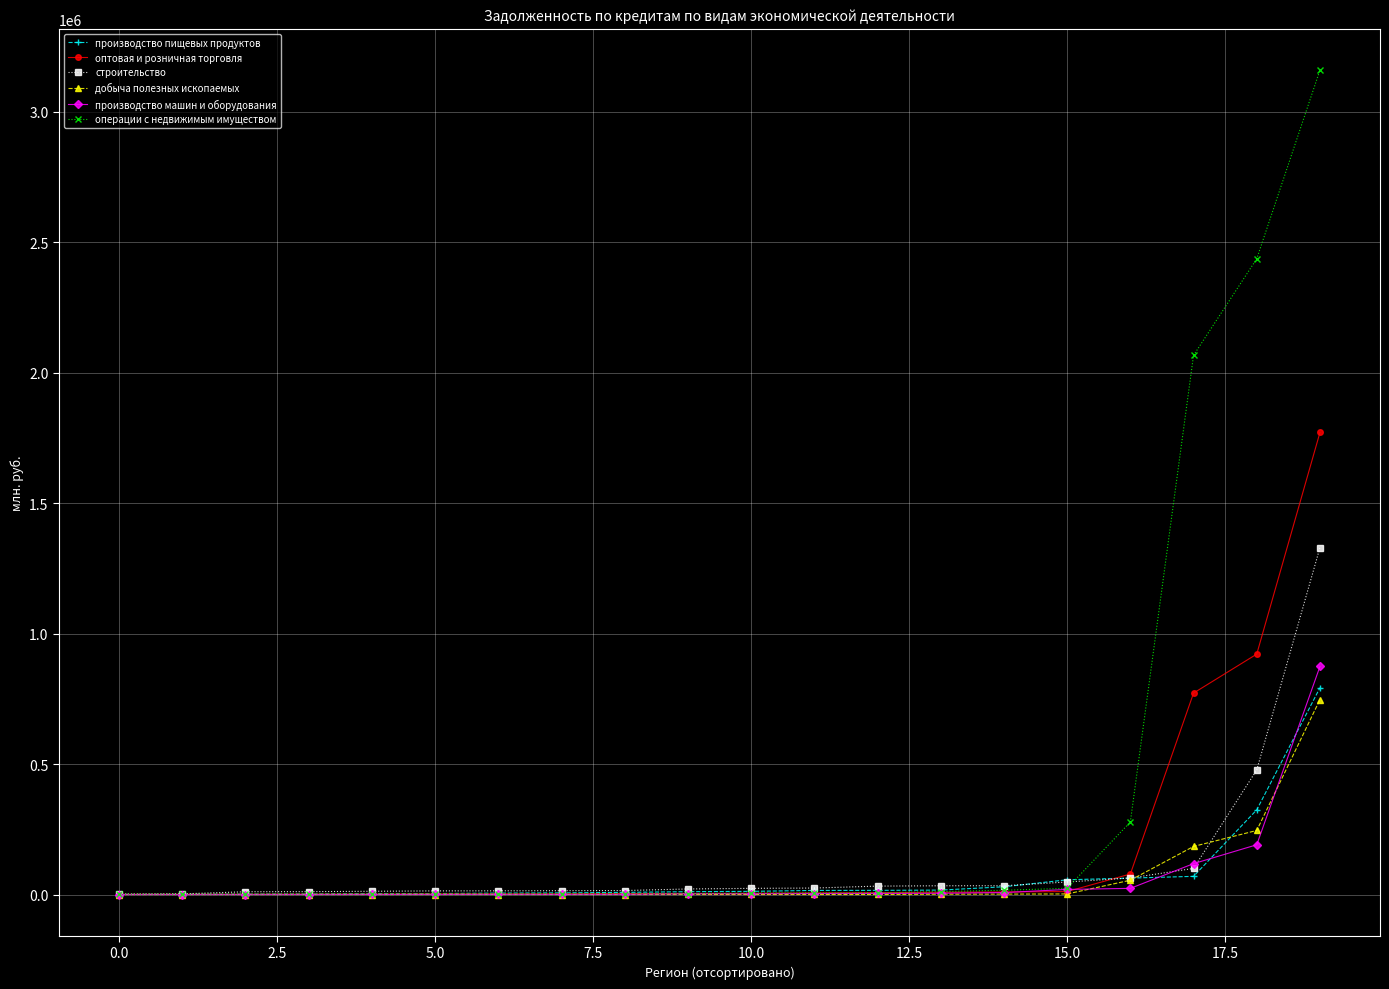

What is the greatest value displayed?

3159637